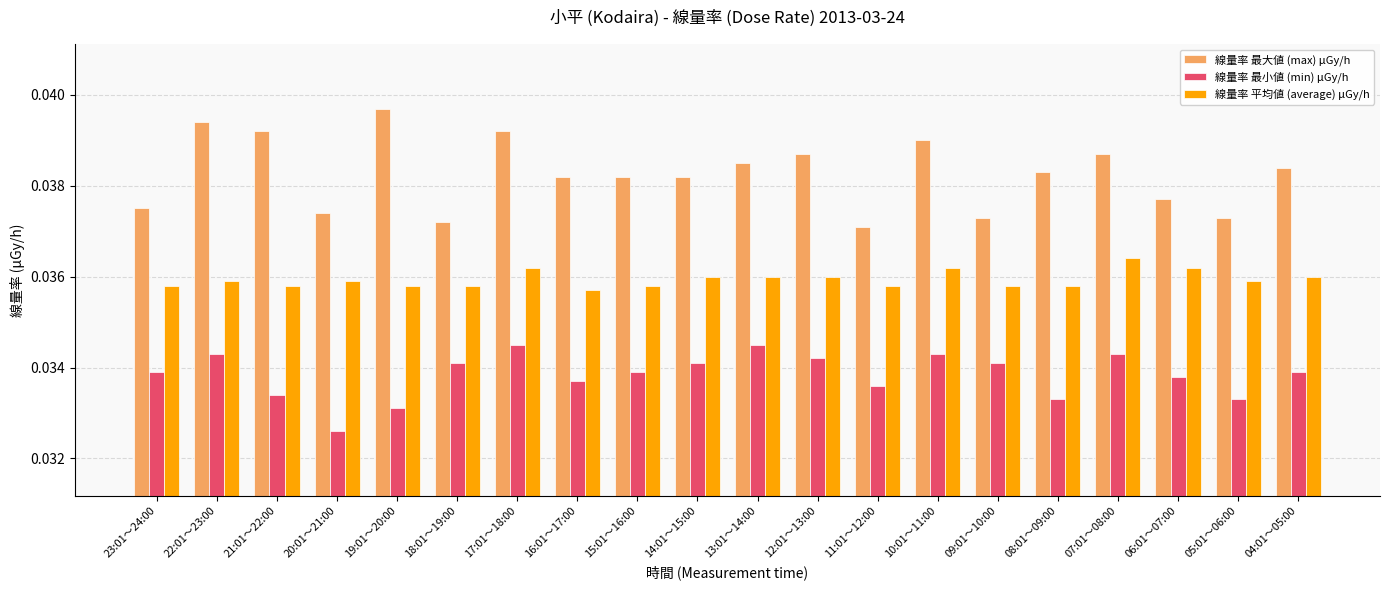

Rank the series at 10:01～11:00 from highest to lowest value.

線量率 最大値 (max) μGy/h, 線量率 平均値 (average) μGy/h, 線量率 最小値 (min) μGy/h